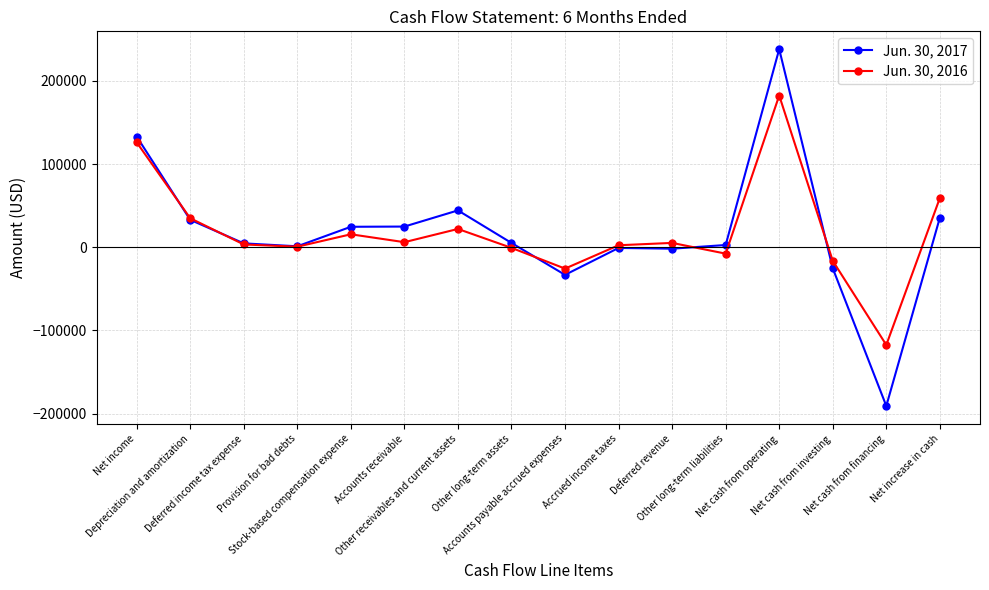

Is this an area chart (filled region under the line)?

No